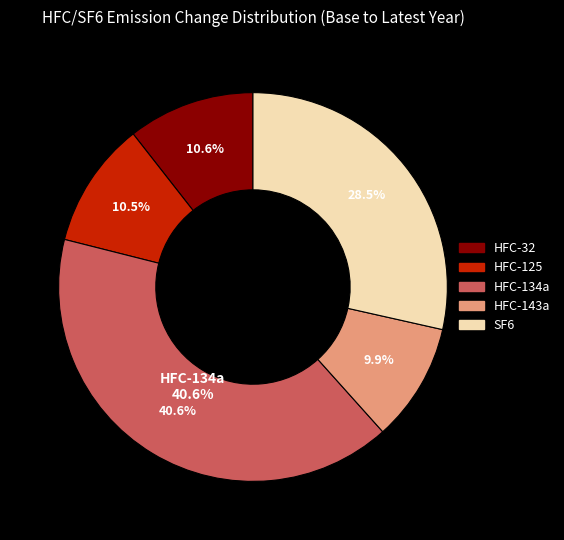

What is the ratio of the value at HFC-134a to the value at HFC-143a?

4.1